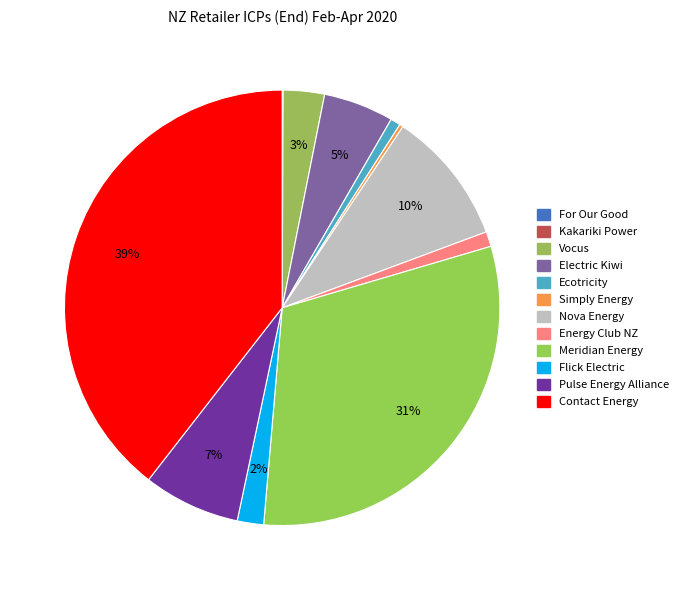

Which category has the smallest portion of the pie?

Kakariki Power